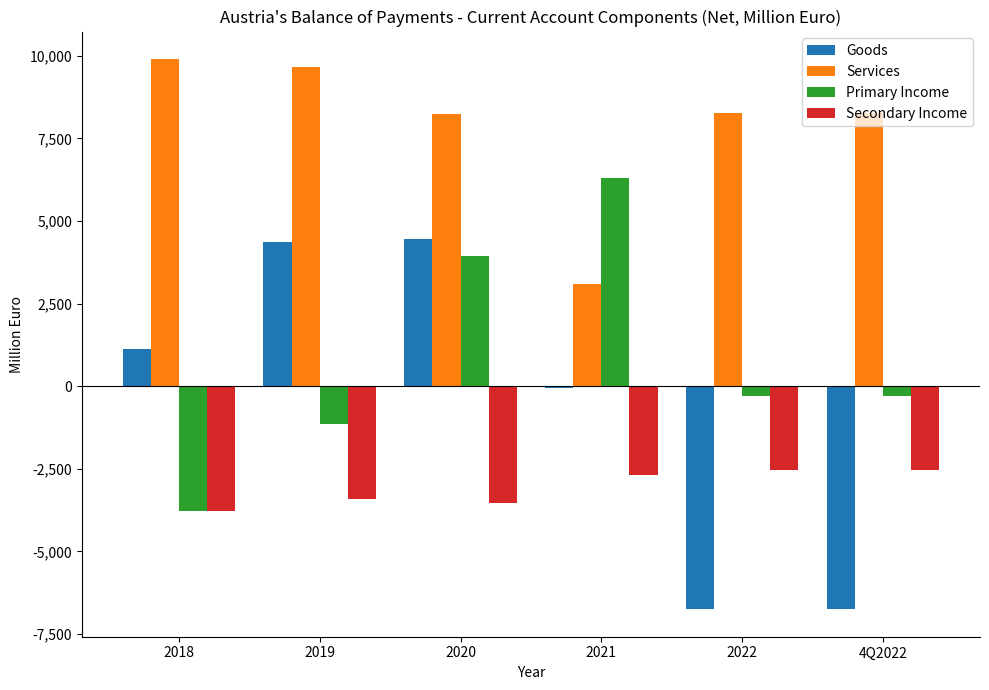

At 4Q2022, list the series in order from smallest to largest.

Goods, Secondary Income, Primary Income, Services